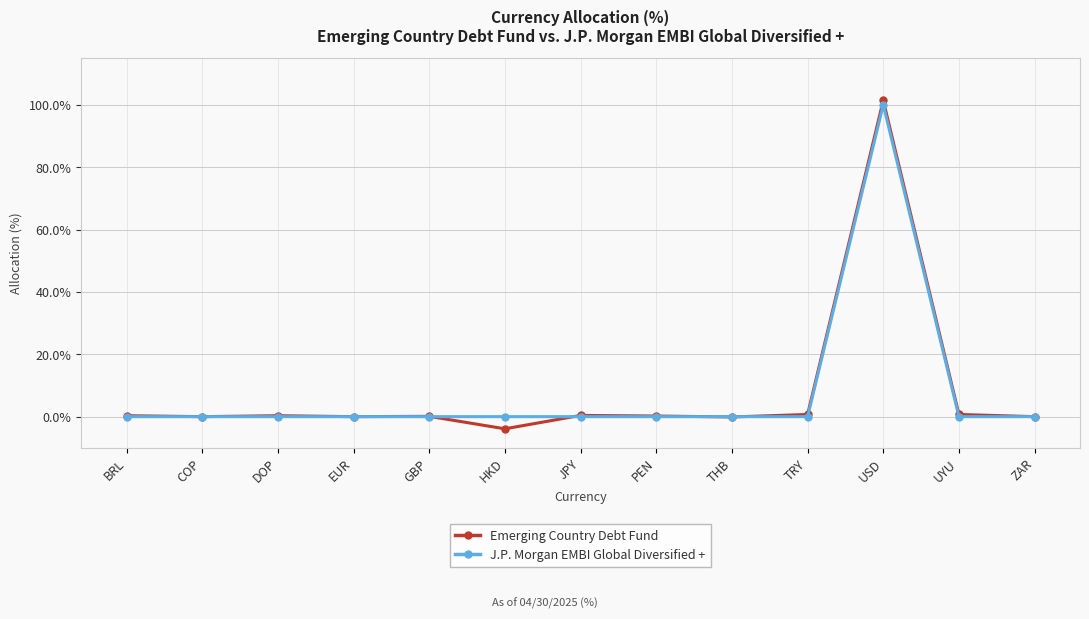

What is the difference between the second highest and second lowest values in the Emerging Country Debt Fund series?

0.8